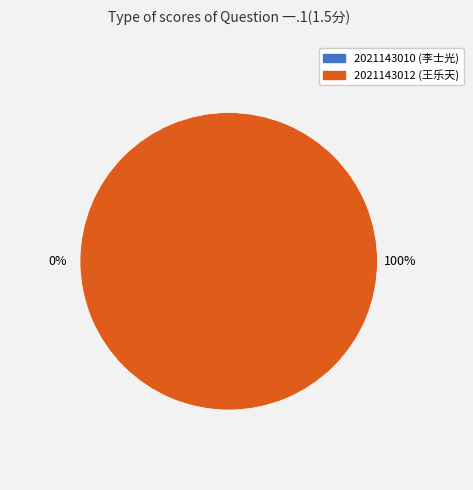

Combined, do 2021143010 and 2021143012 account for over 50%?

Yes